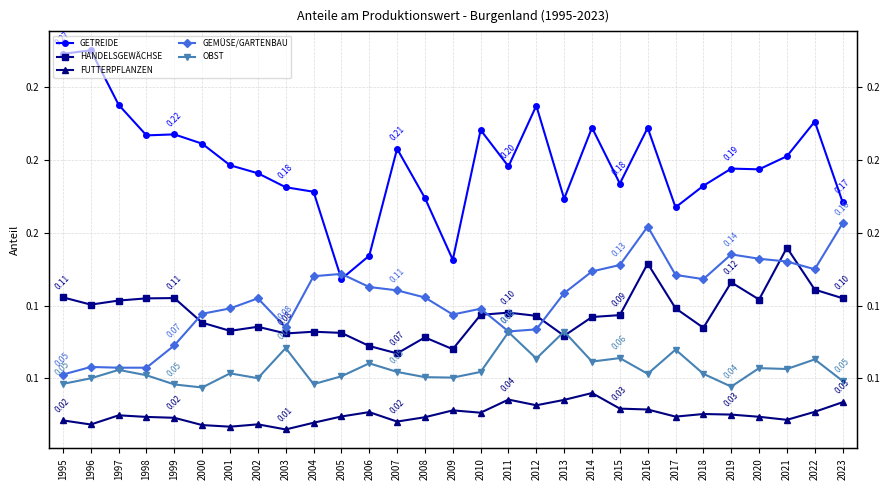

Where is OBST nearest to the value 0?

2000